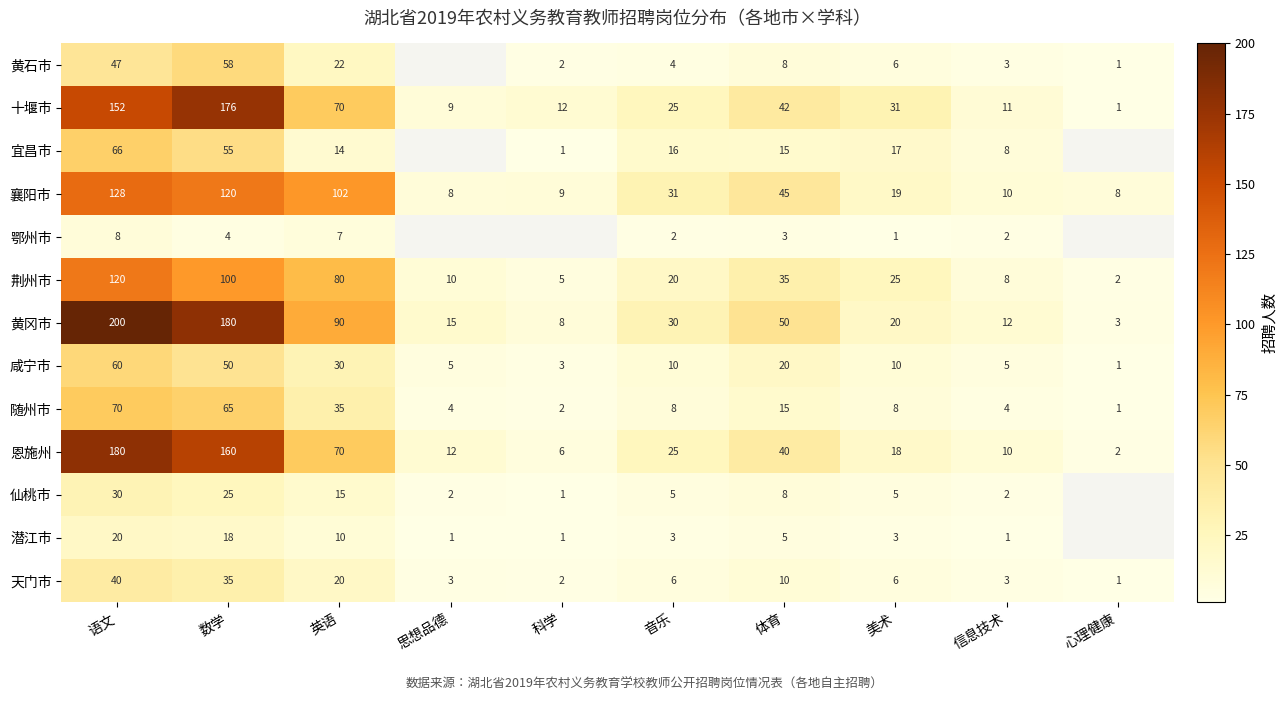

At which label does 咸宁市 reach its minimum?

心理健康